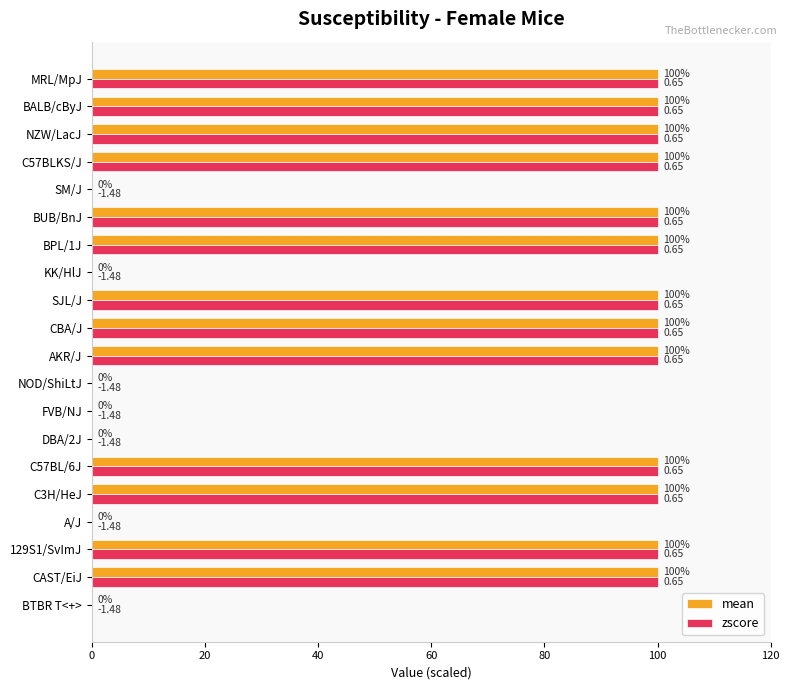

What is the sum of all zscore values?

1300